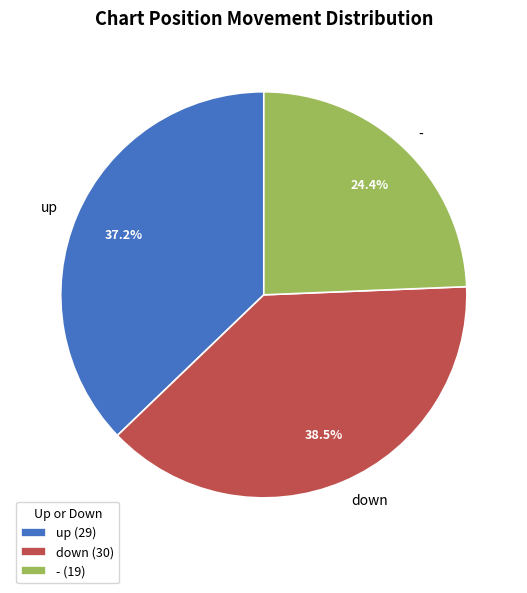

What is the smallest slice in the pie chart?

-